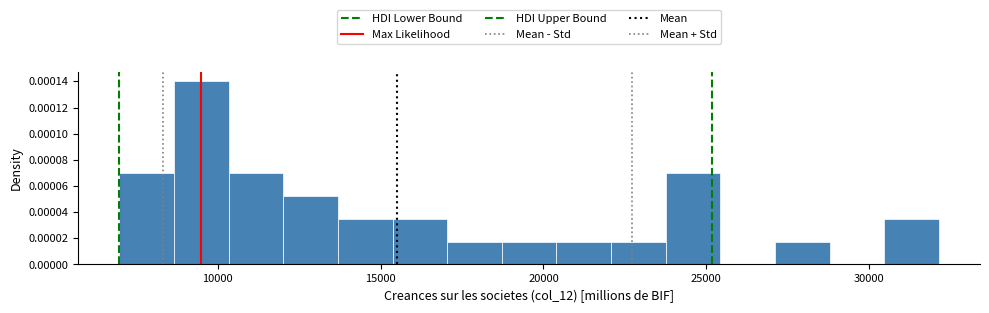

Around what value on the x-axis is the tallest bar? Give the approximate position of its centre, as read against the axis.

9500